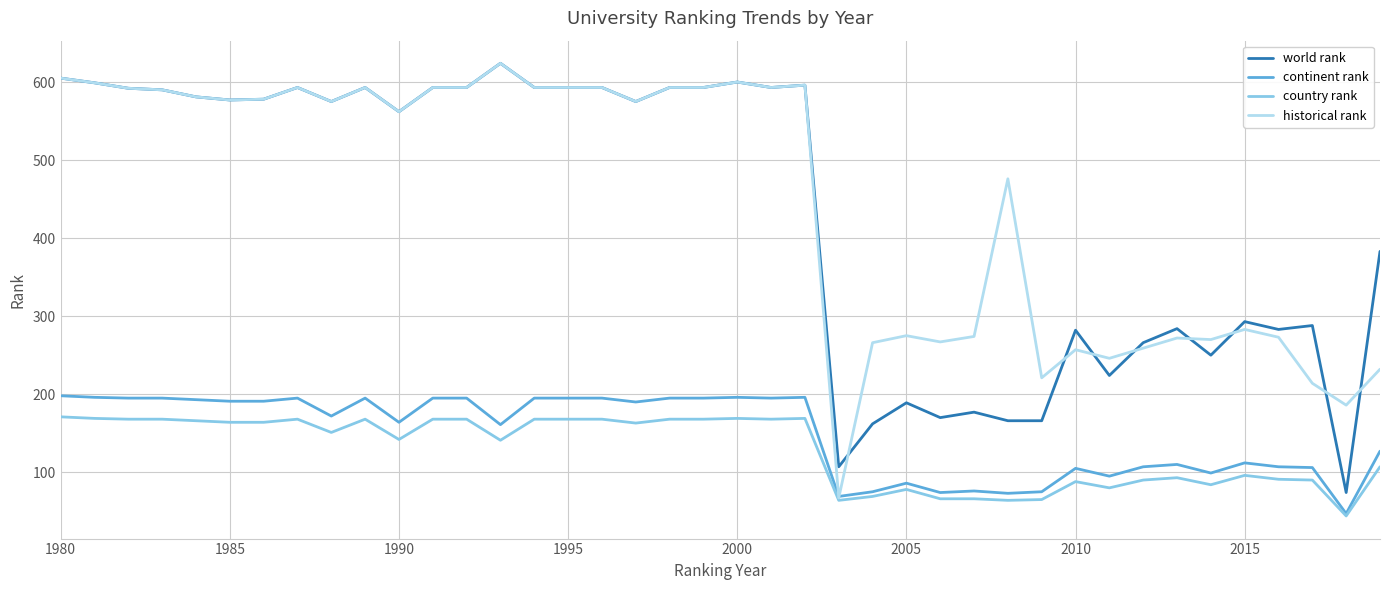

What is the maximum value shown in the chart?

624